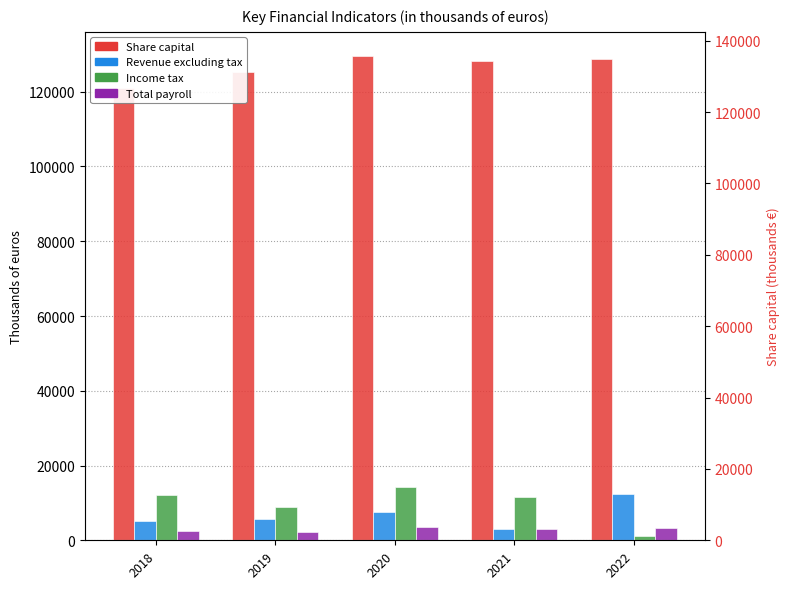

Reading right to left, list all the values displayed in this chart.

Share capital: 2022=128692	2021=128177	2020=129538	2019=125222	2018=121017
Revenue excluding tax: 2022=12461	2021=2972	2020=7496	2019=5670	2018=5073
Income tax: 2022=1096	2021=11507	2020=14211	2019=8997	2018=12102
Total payroll: 2022=3359	2021=3037	2020=3488	2019=2261	2018=2607